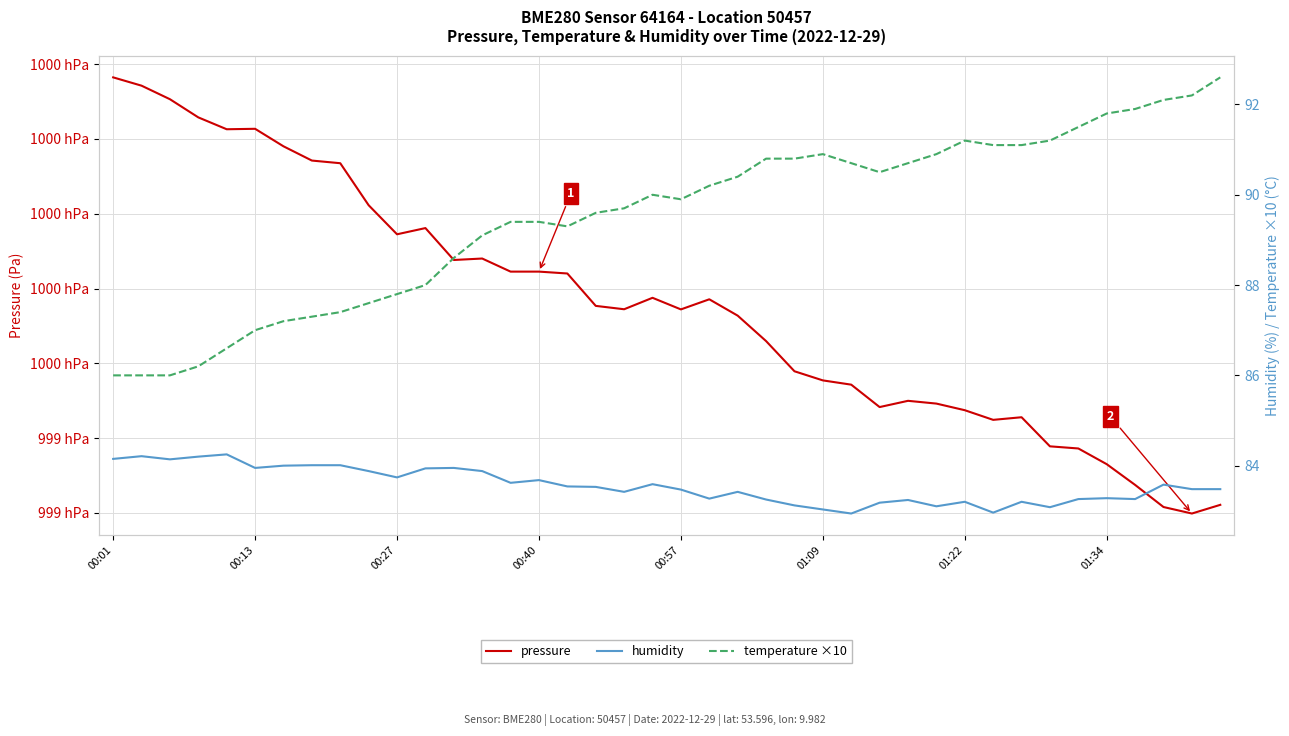

At which label does temperature ×10 reach its minimum?

00:01